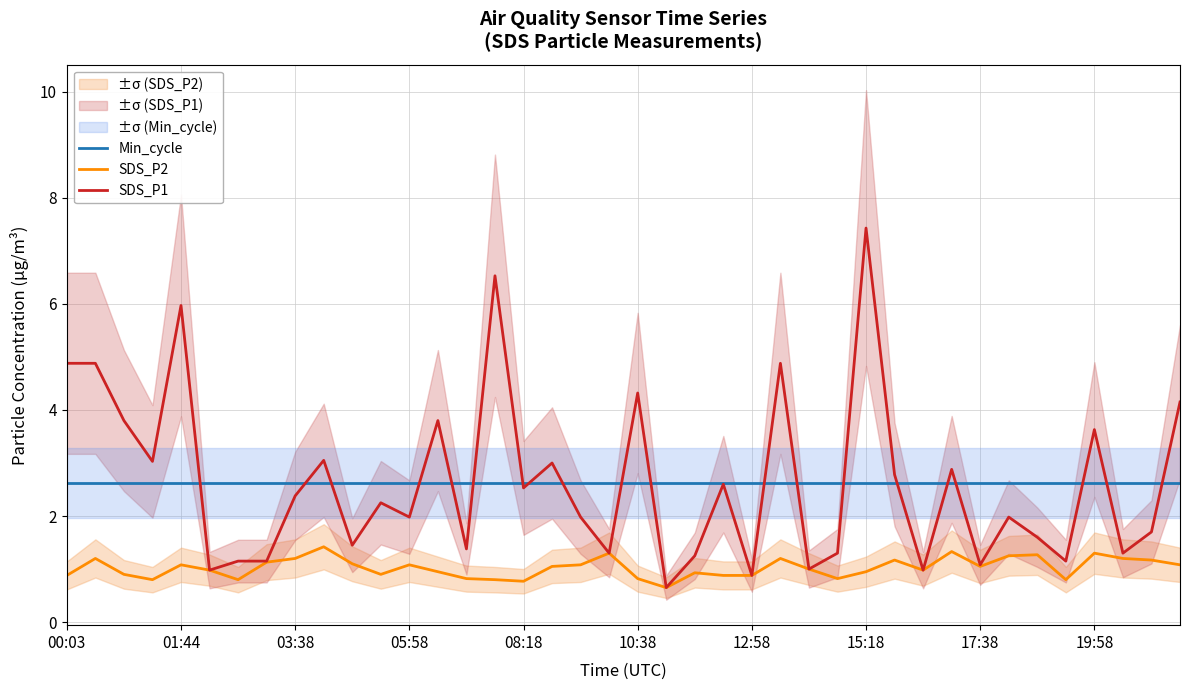

Which series has the largest total across all categories?

SDS_P1